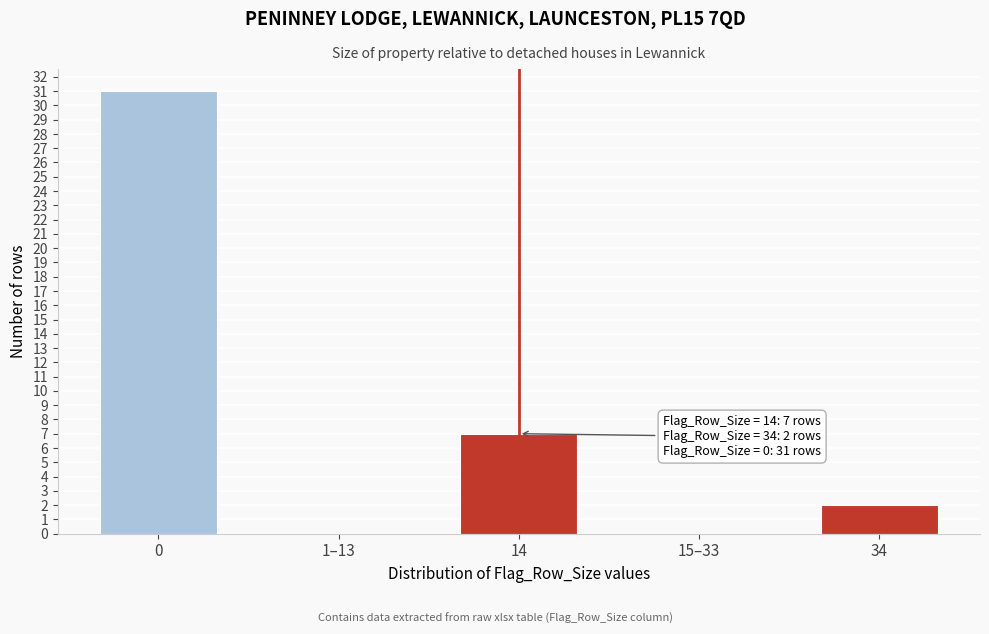

Reading right to left, what are all the values shown in this chart?

34=2	15–33=0	14=7	1–13=0	0=31